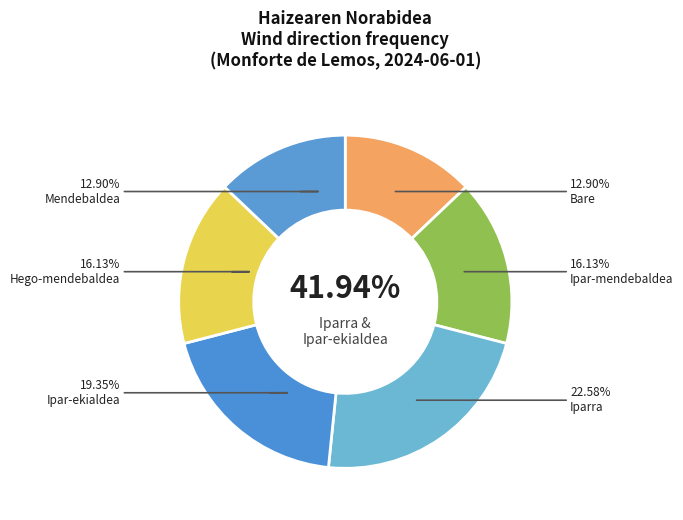

Count the number of slices in the pie.

6